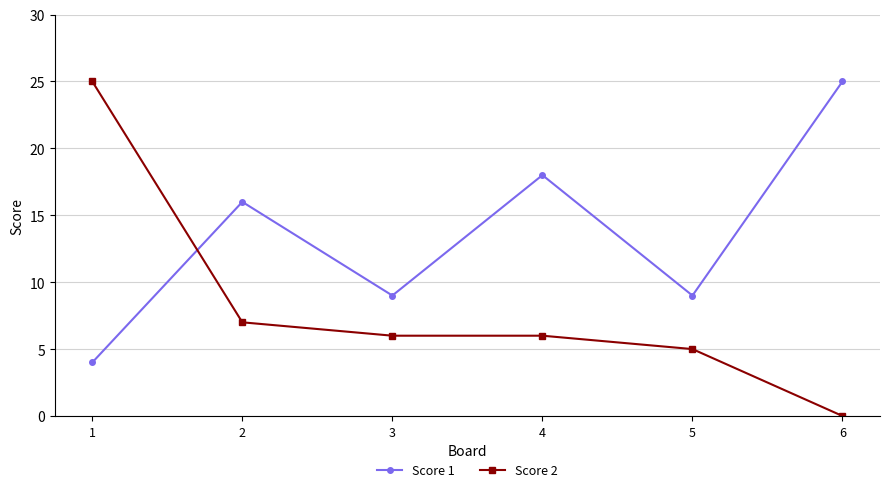

How many lines are shown in the chart?

2